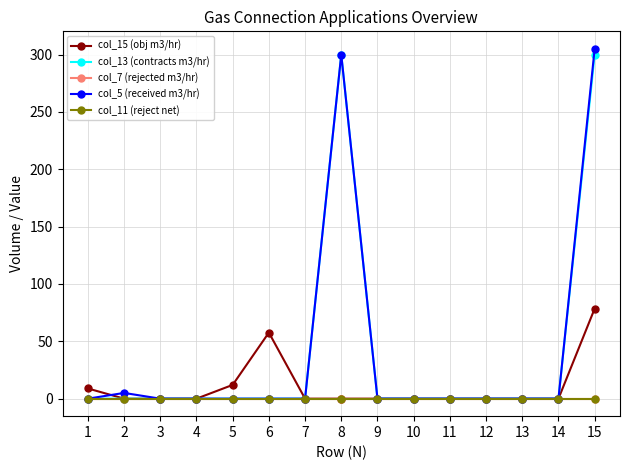

Does the chart have visible grid lines?

Yes